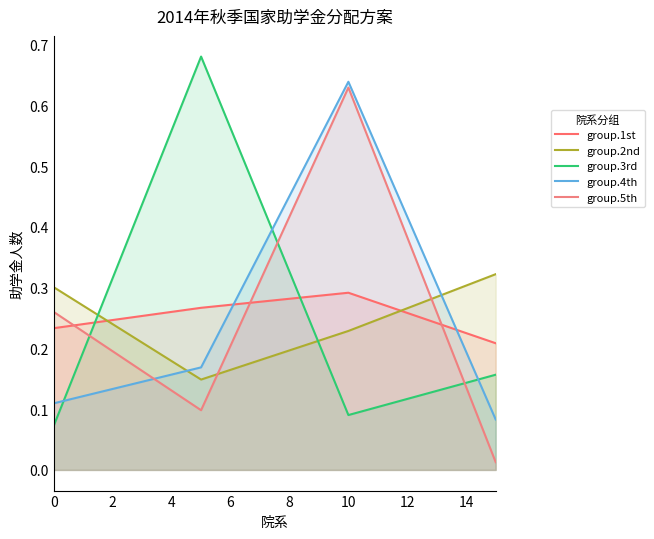

What is the spread (max minus min) of values at 10?

0.5